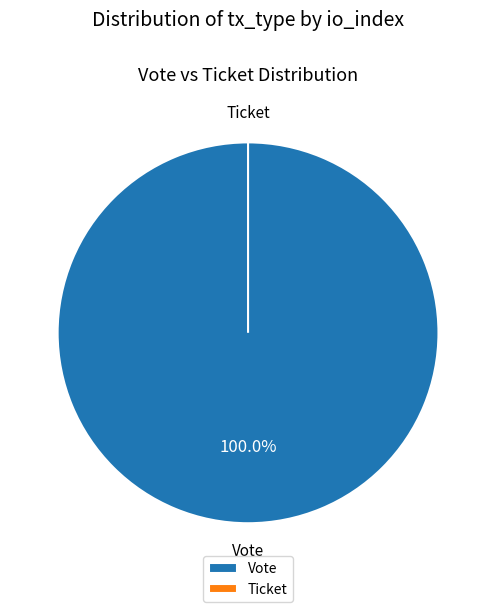

Which has a higher value, Vote (io_index=1) or Ticket (io_index=0)?

Vote (io_index=1)